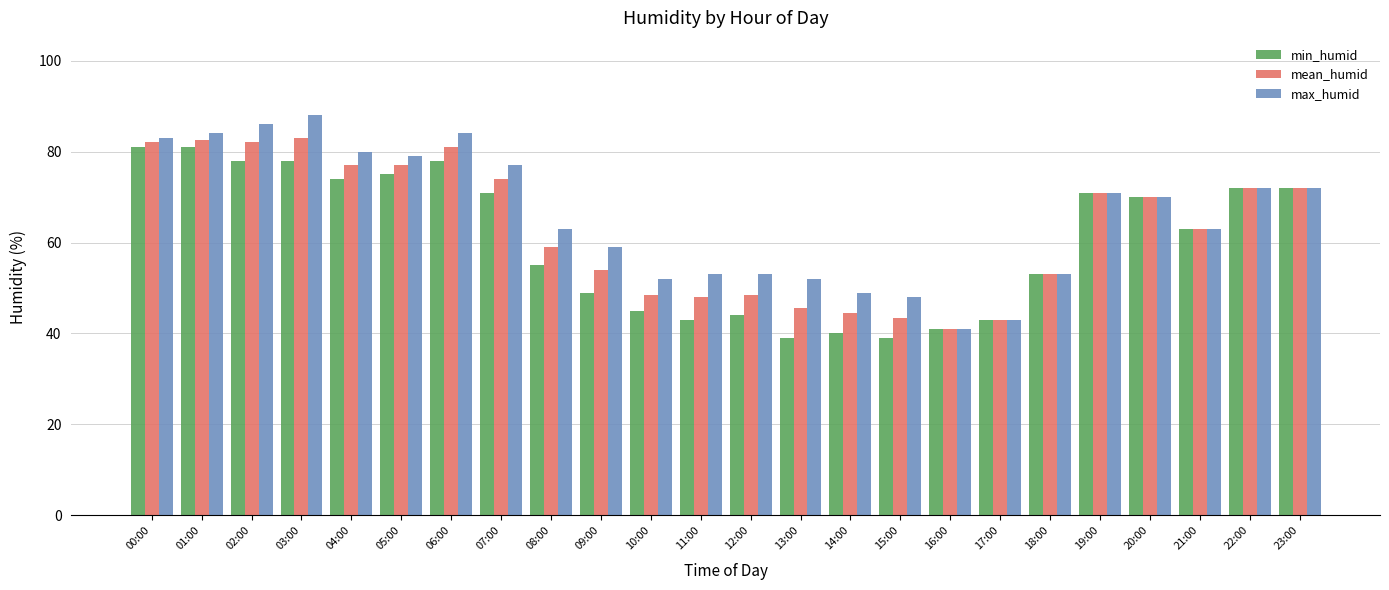

What is the total value across all series at 02:00?

246.0